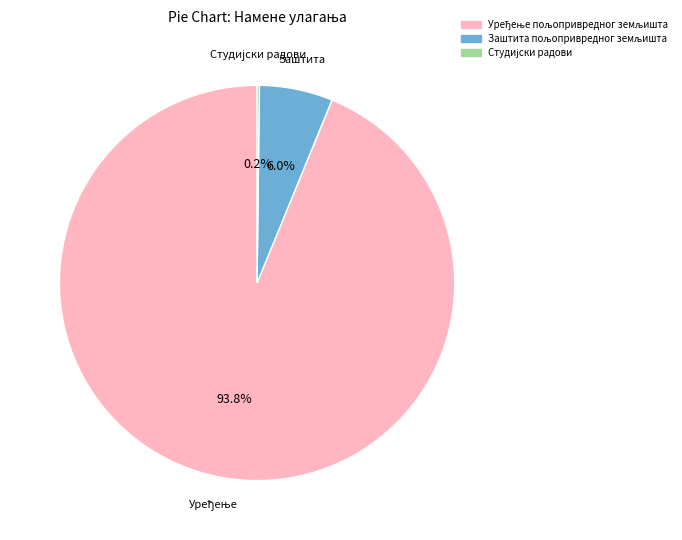

Does any single category account for the majority?

Yes